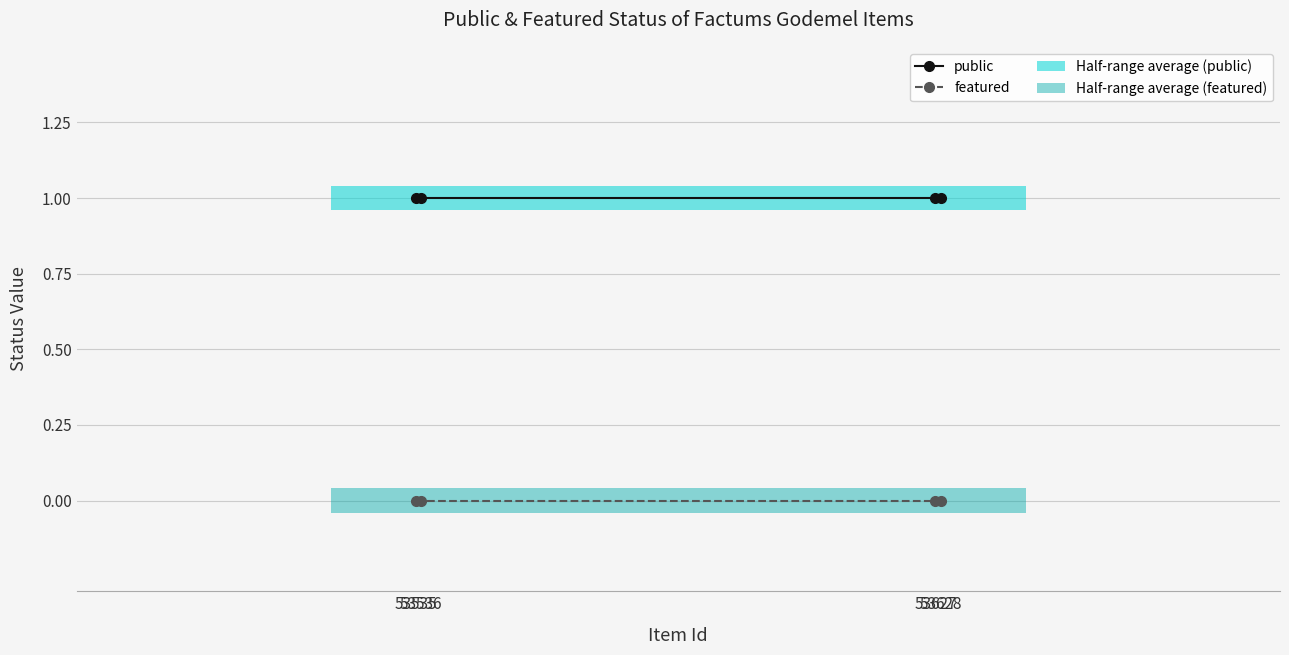

Which category has the highest value across all series?

53535